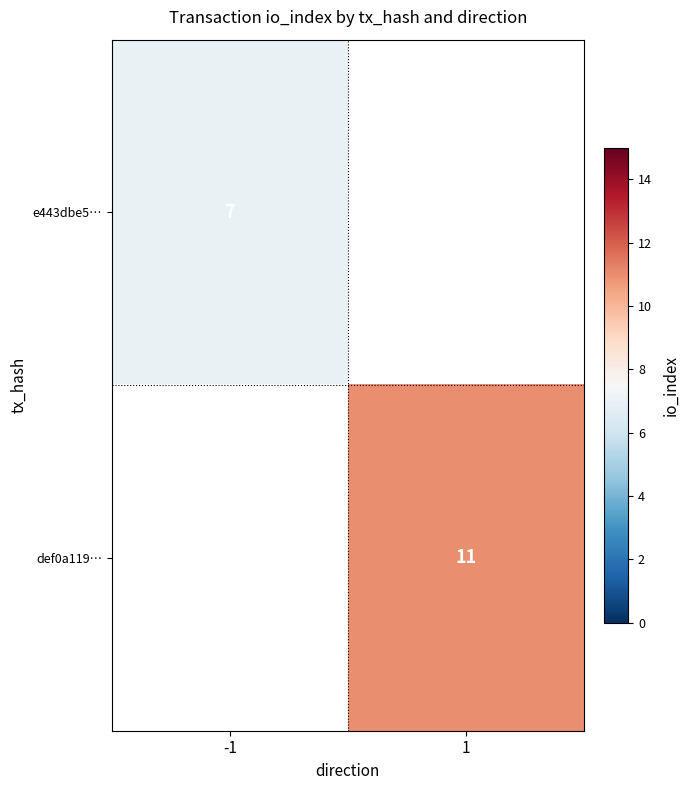

True or false: def0a119… has a value of 11 at 1.

True